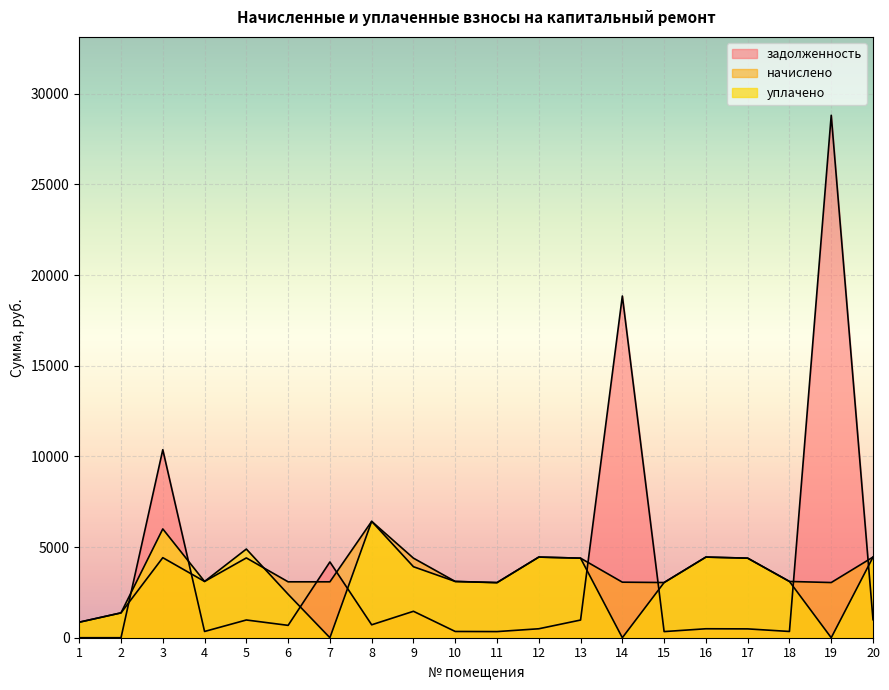

The начислено series shows 3043.6 at 11. True or false?

True